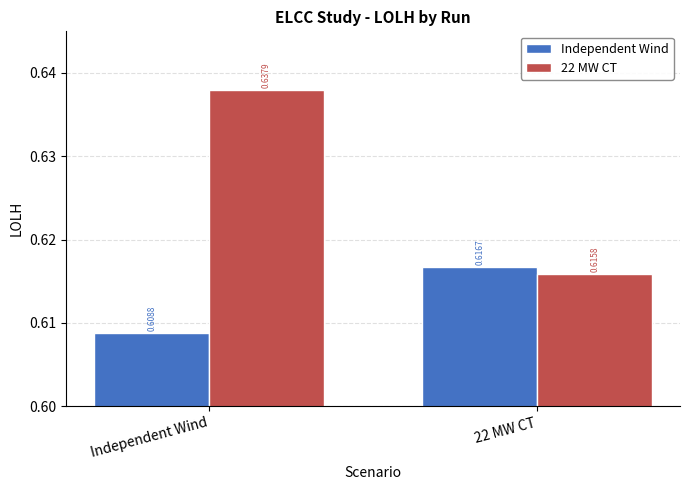

Is it true that 22 MW CT equals 1.0 at Independent Wind?

False